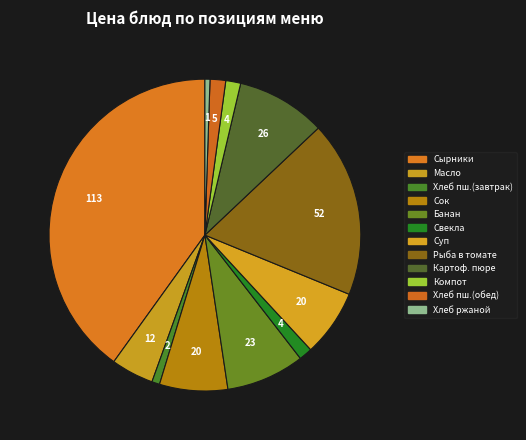

How many slices are in this pie chart?

12